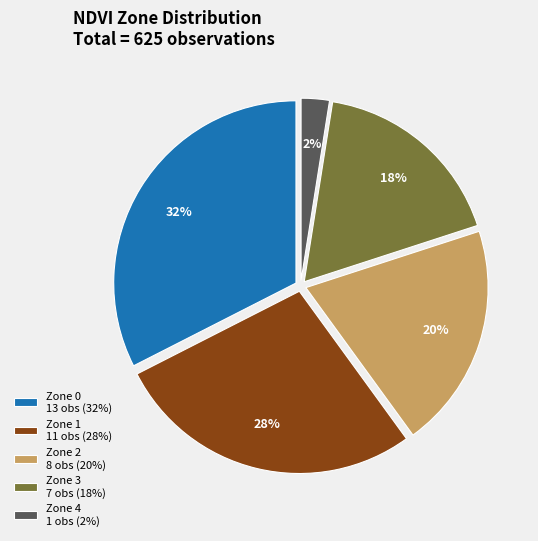

To the nearest percent, what is the average slice percentage?

20%